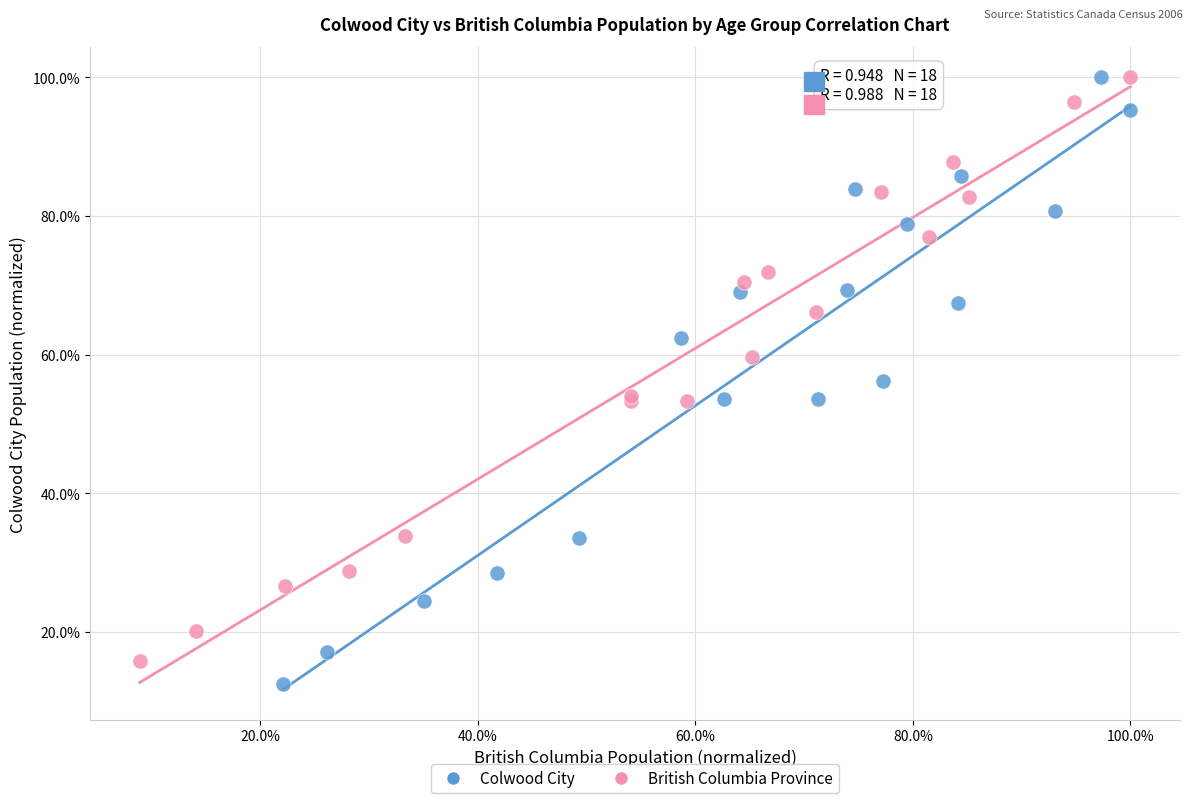

Which series has the largest Y range (max minus min)?

Colwood City